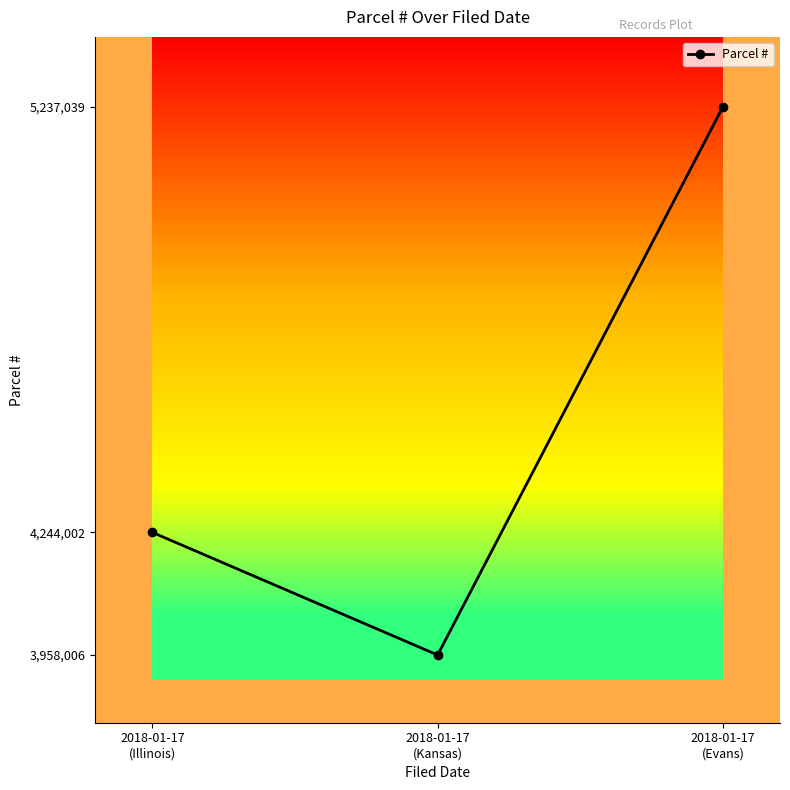

Rank the categories by value from lowest to highest.

2018-01-17
(Kansas), 2018-01-17
(Illinois), 2018-01-17
(Evans)